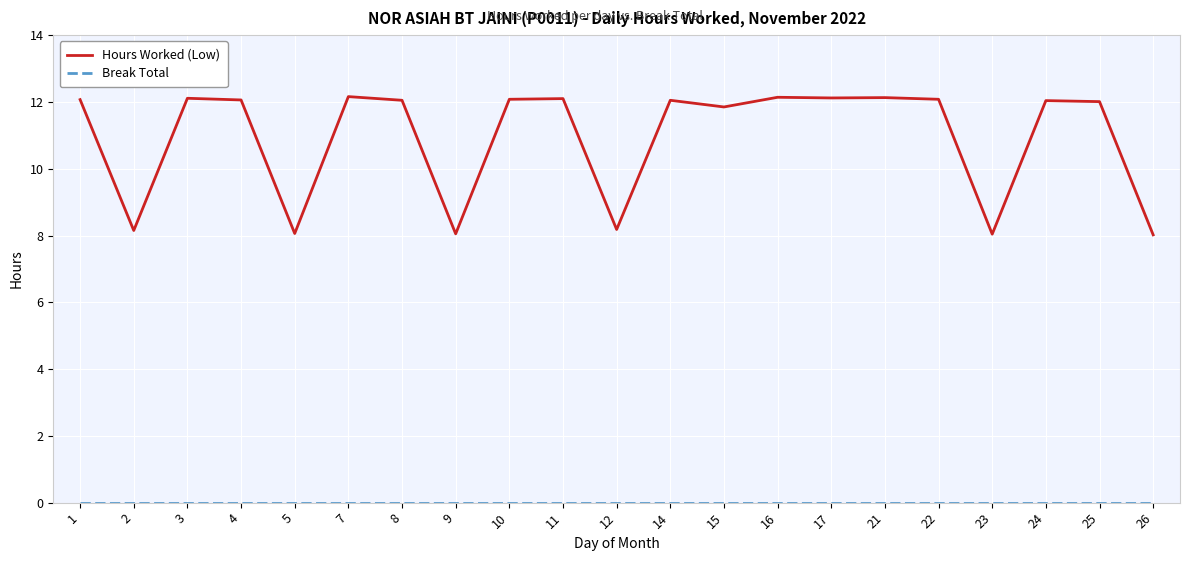

The Hours Worked (Low) series shows 12.4 at 12. True or false?

False